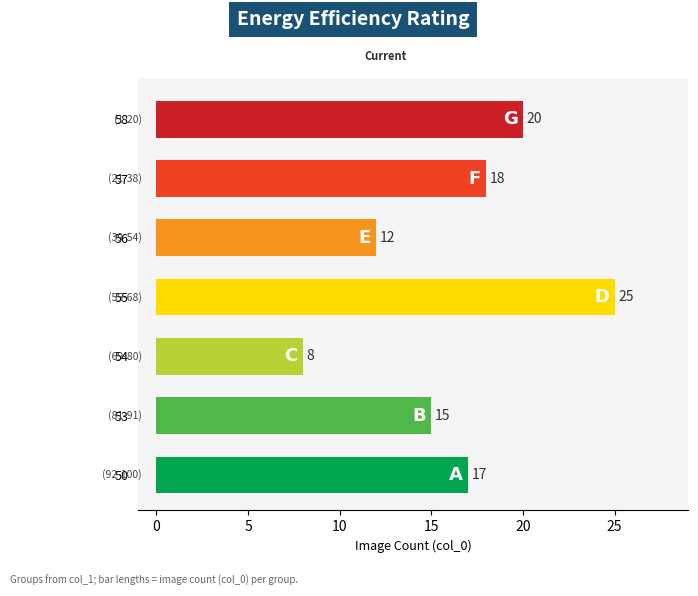

Is it true that the value at 54 is 12?

False